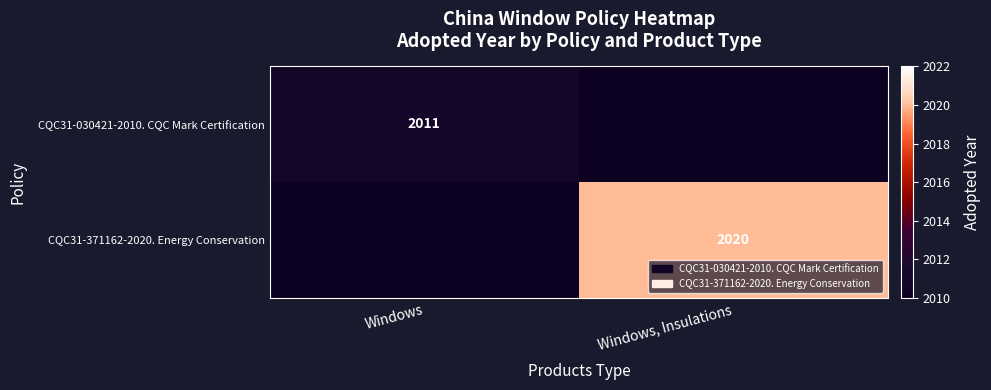

The value of CQC31-371162-2020. Energy Conservation at Windows, Insulations is 3003. True or false?

False